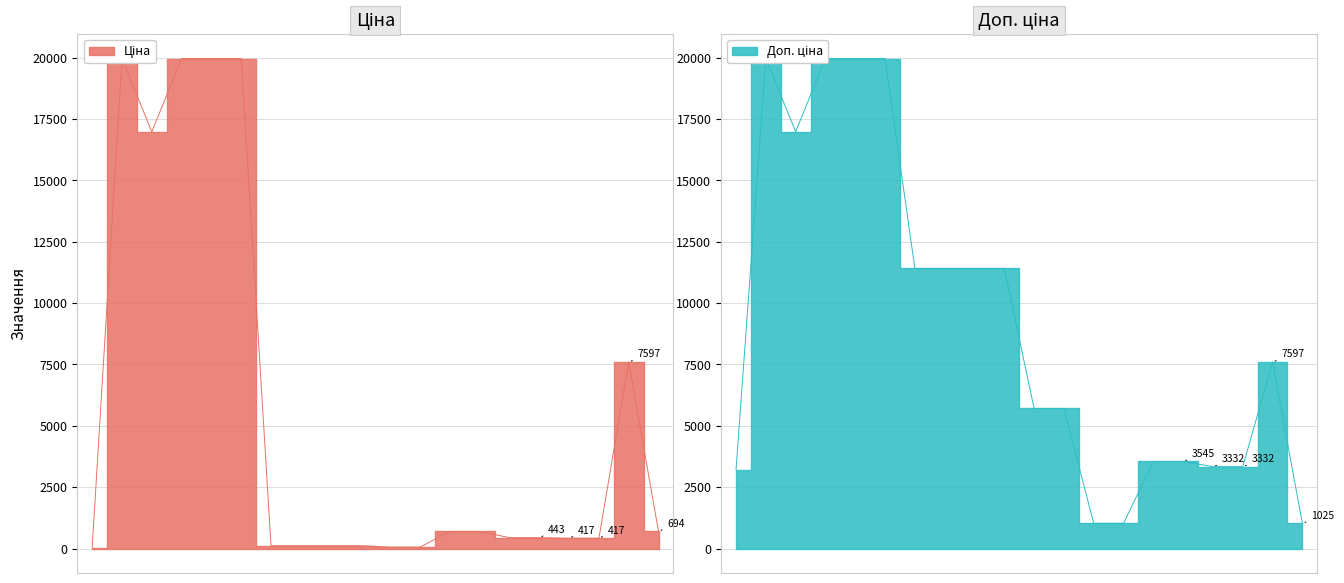

List the series in order of their overall mean, lowest first.

Ціна, Доп. ціна